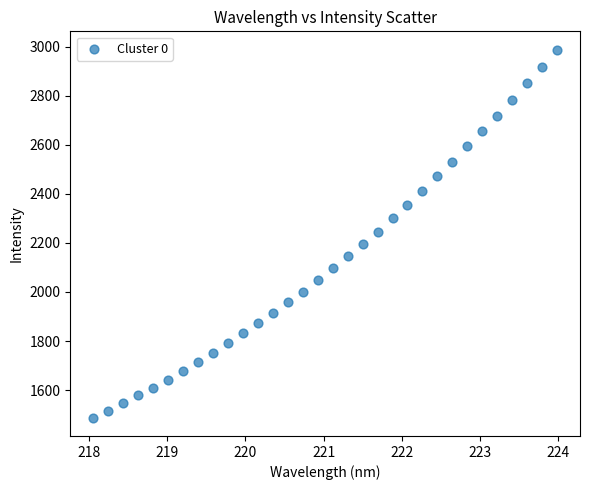

What is the range of Y values (max minus min)?

1499.8